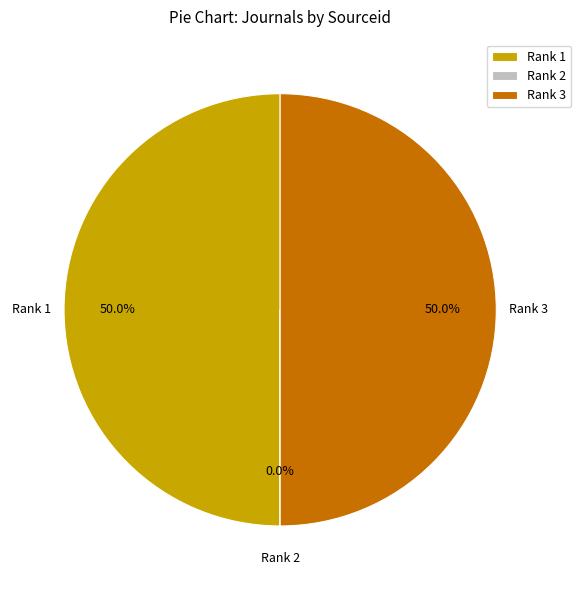

Approximately how many times larger is the value at Rank 3 compared to Rank 1?

1.0